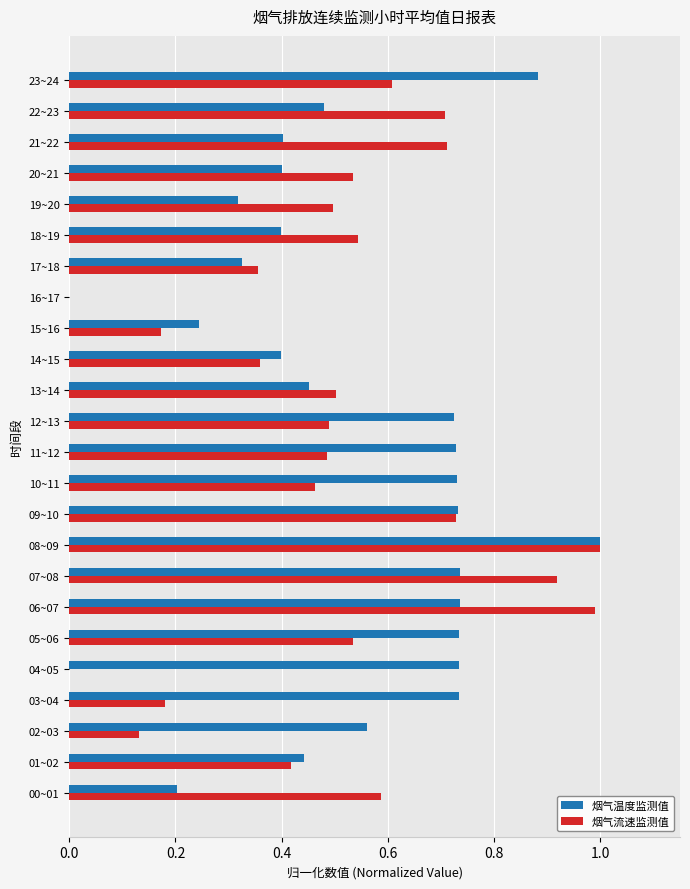

True or false: 烟气温度监测值 has a value of 0.4 at 03~04.

False